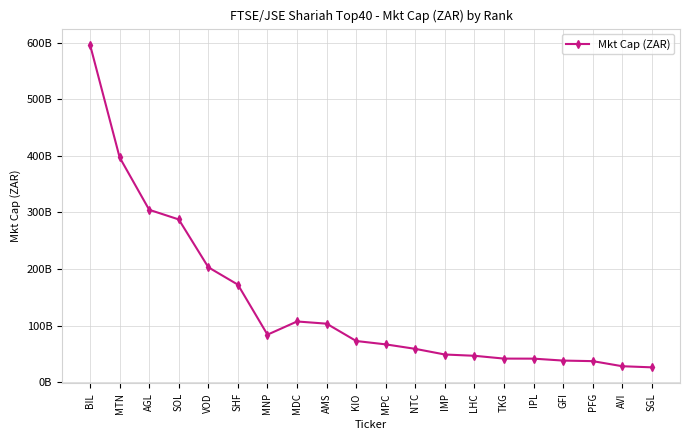

List the labels in order of value, largest first.

BIL, MTN, AGL, SOL, VOD, SHF, MDC, AMS, MNP, KIO, MPC, NTC, IMP, LHC, TKG, IPL, GFI, PFG, AVI, SGL